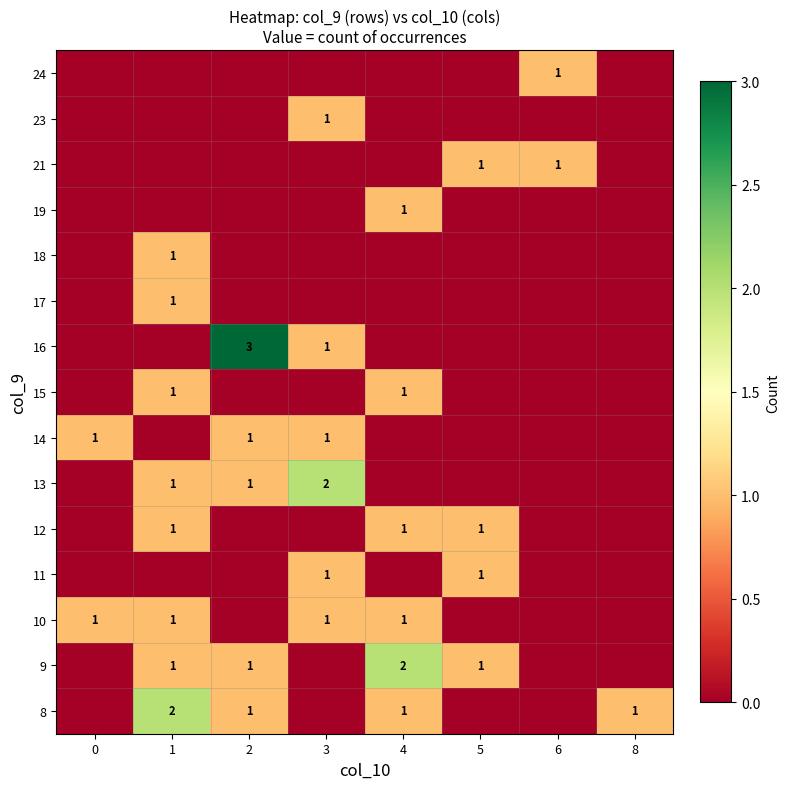

Between 4 and 8, which is larger?

4